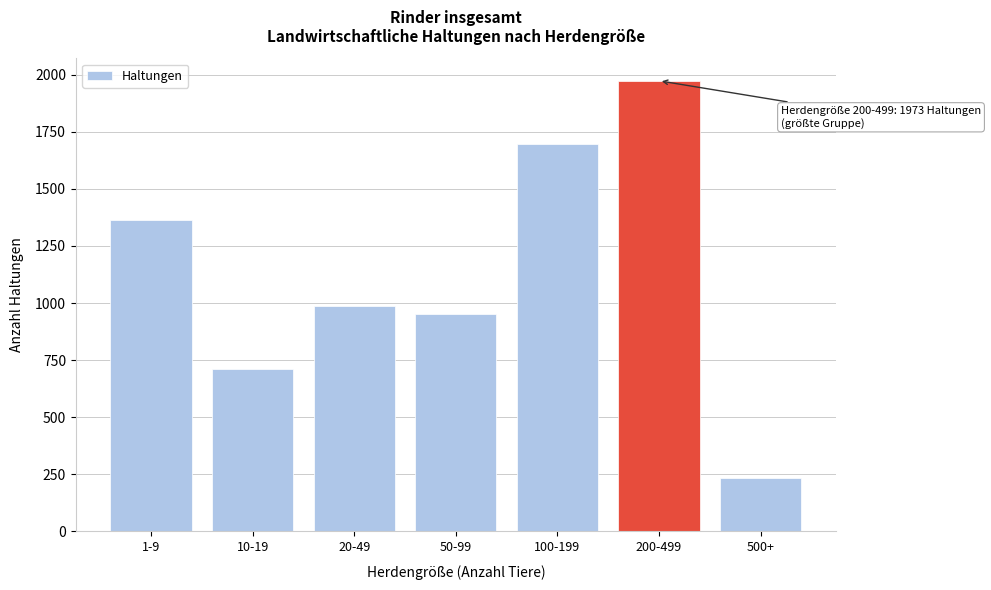

Reading left to right, list all the values displayed in this chart.

1-9=1364	10-19=713	20-49=986	50-99=951	100-199=1696	200-499=1973	500+=232